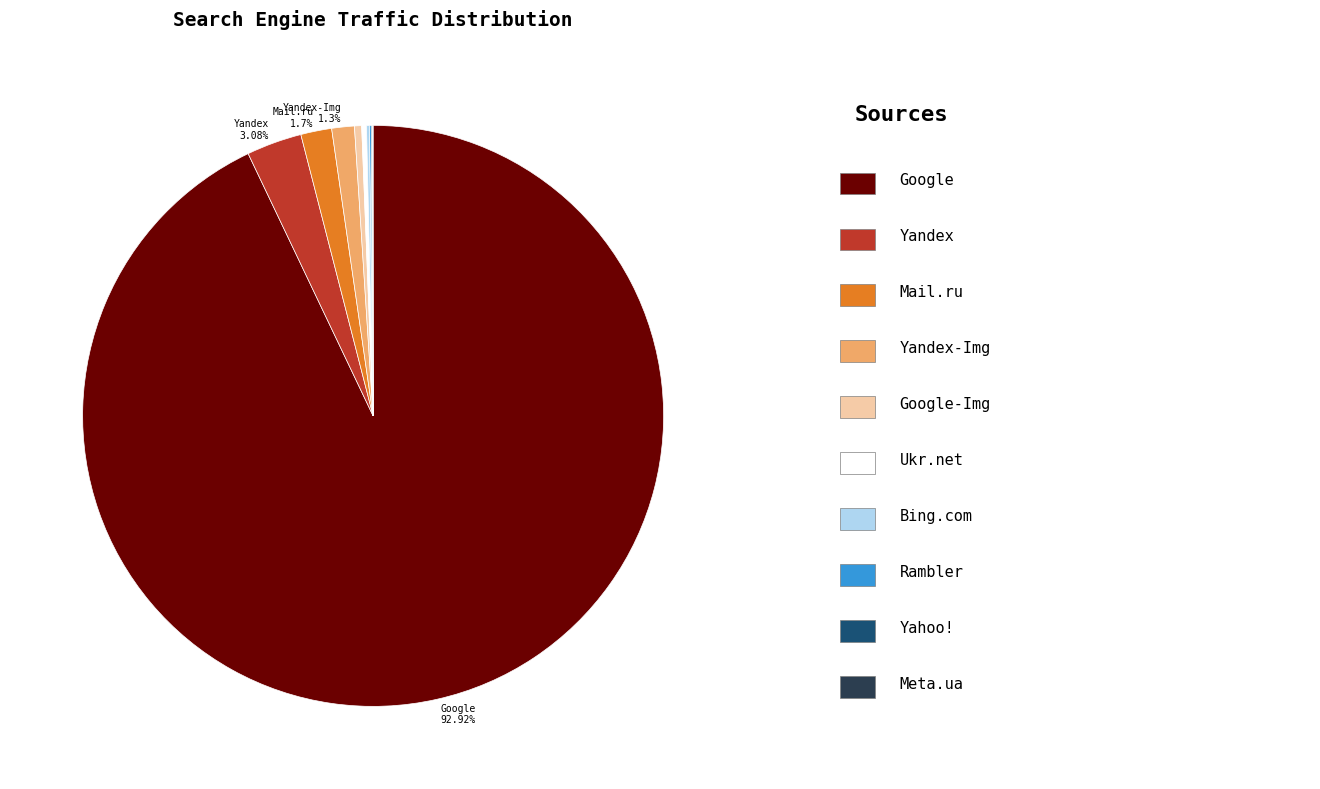

Does any single category account for the majority?

Yes